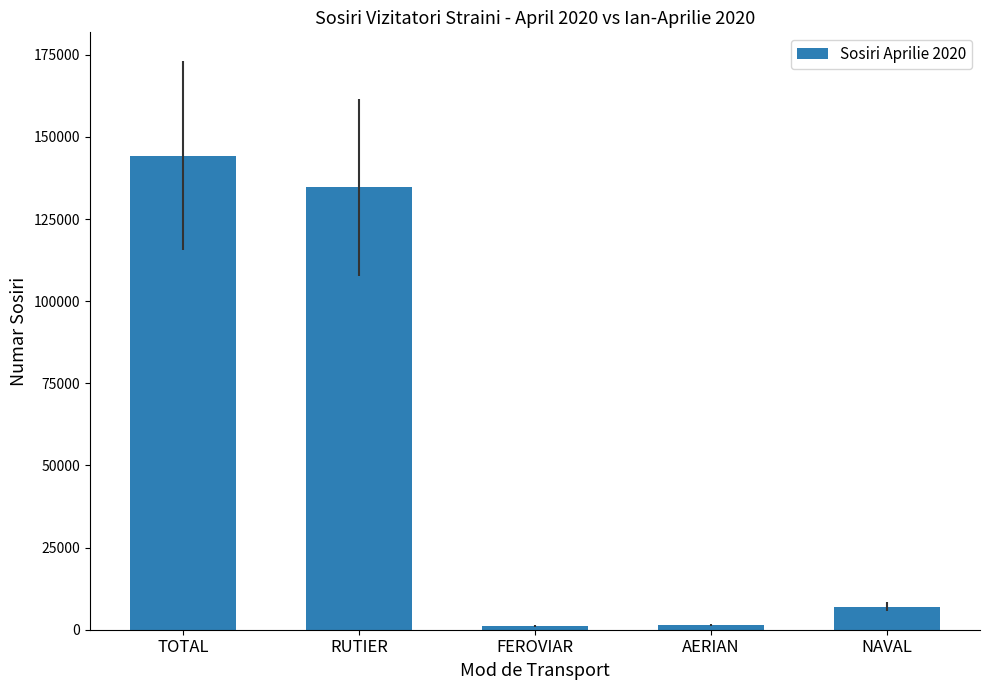

What is the value of the 4th bar from the left?

1460